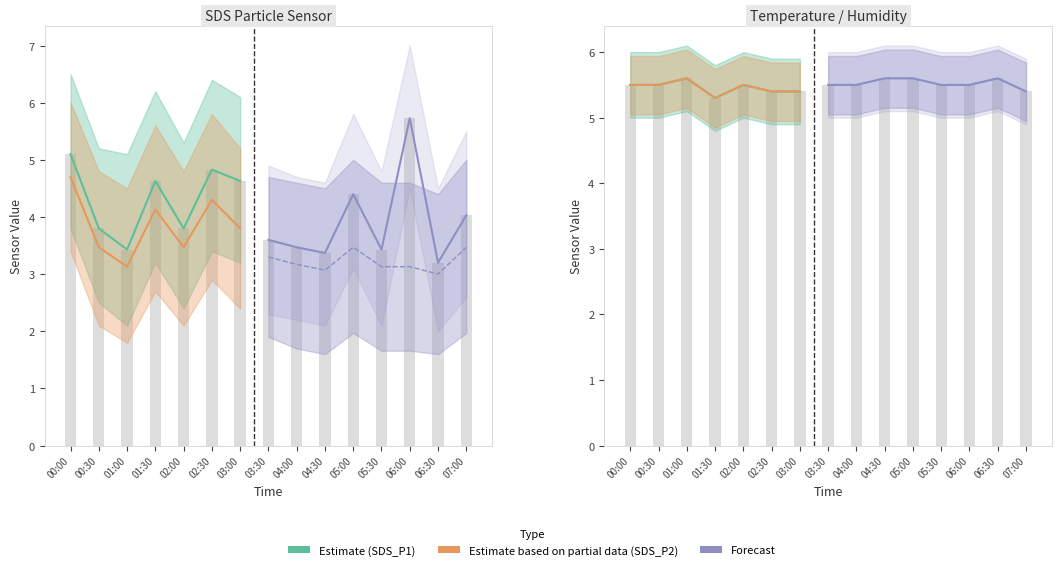

What is the value of the Temp bar at the 5th from the left?

5.5